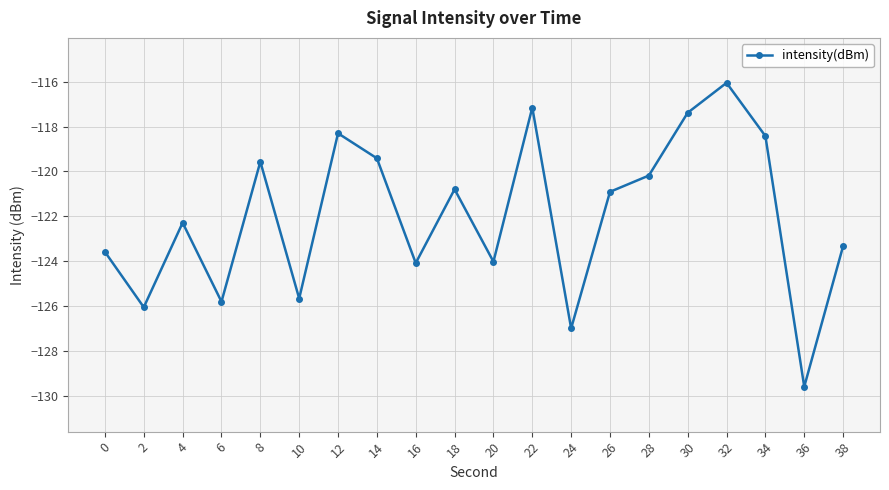

What is the change in value from 2 to 38?

+2.7